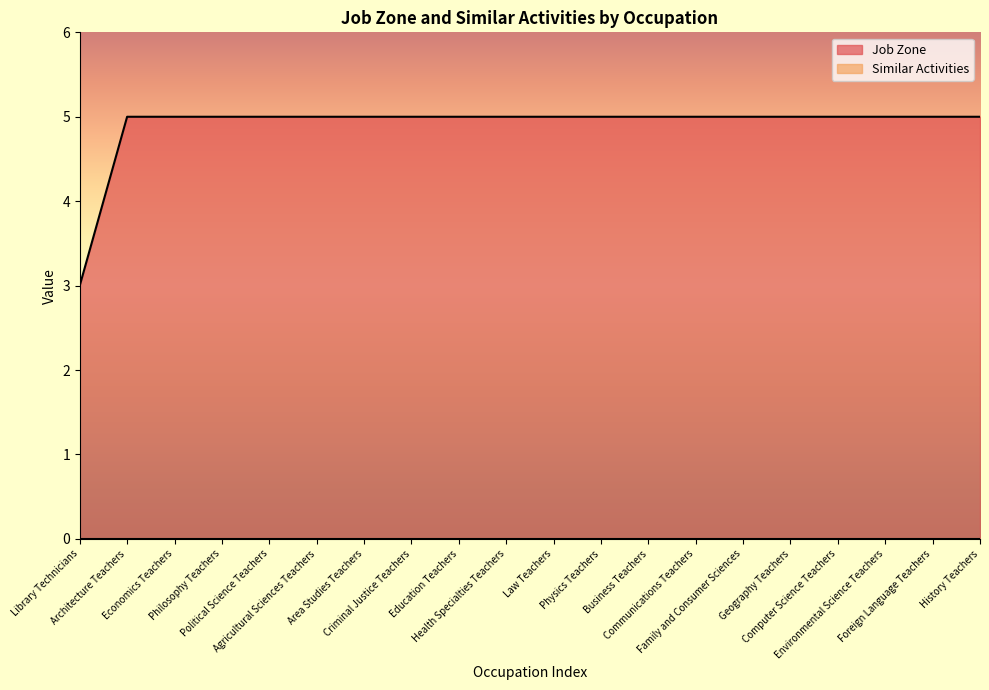

Count the number of categories in the chart.

20